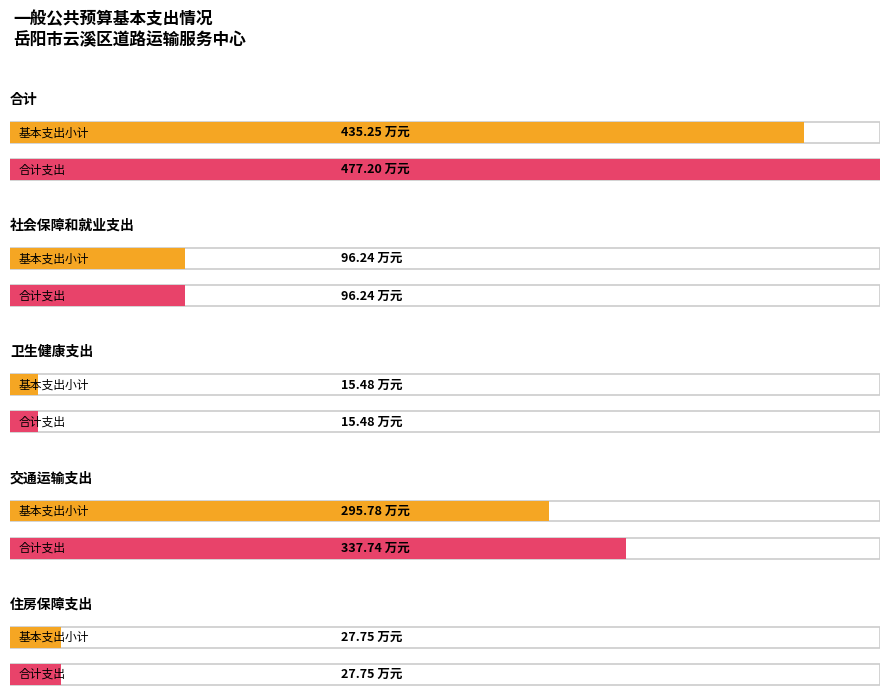

What is the label of the 1st bar from the right?

住房保障支出